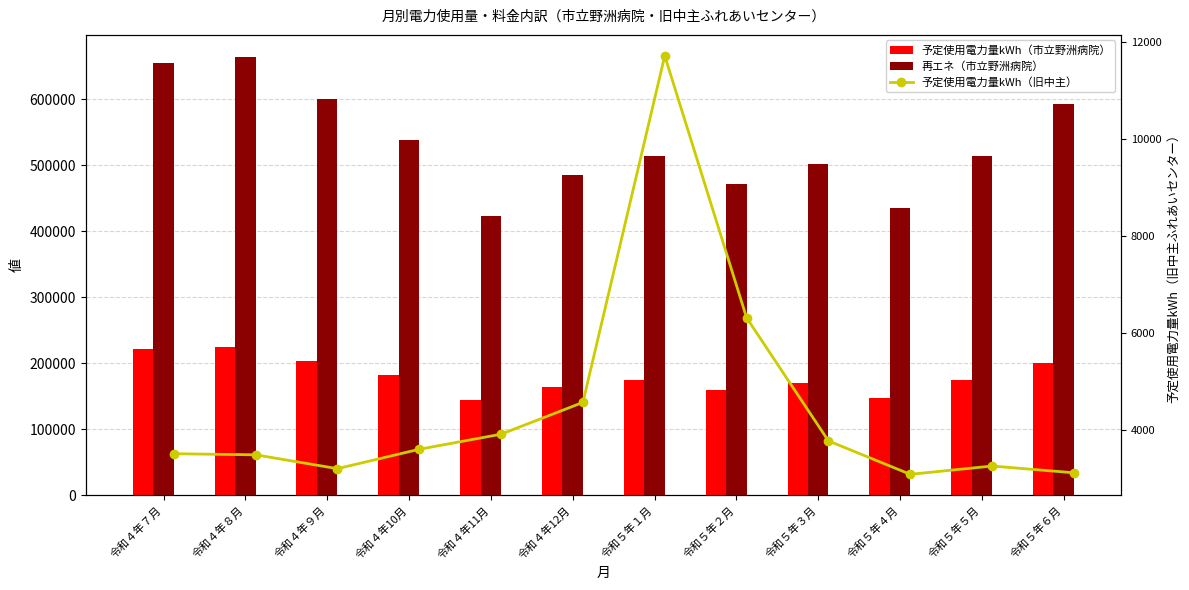

What value does the 予定使用電力量kWh（旧中主） series have at 令和４年９月?

3193